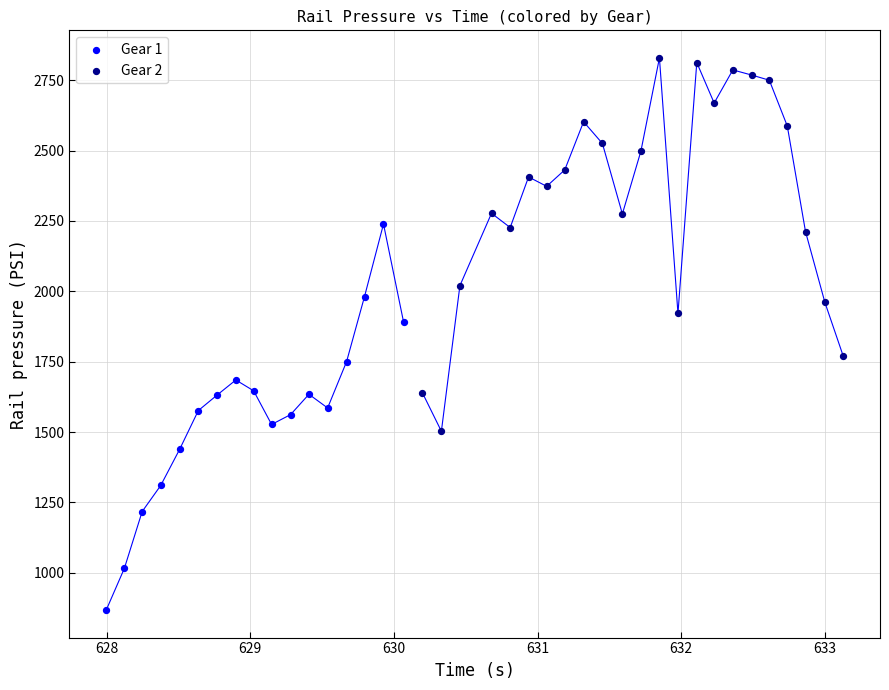

What are all the series names shown in the legend?

Gear 1, Gear 2